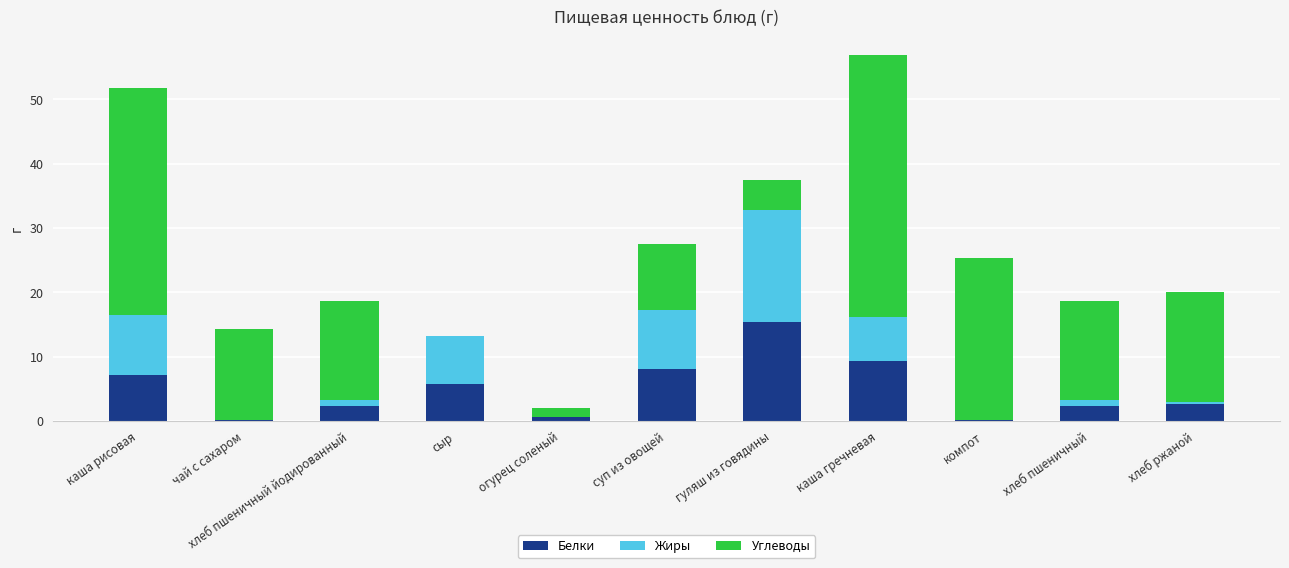

True or false: Белки has a value of 9.4 at каша гречневая.

True